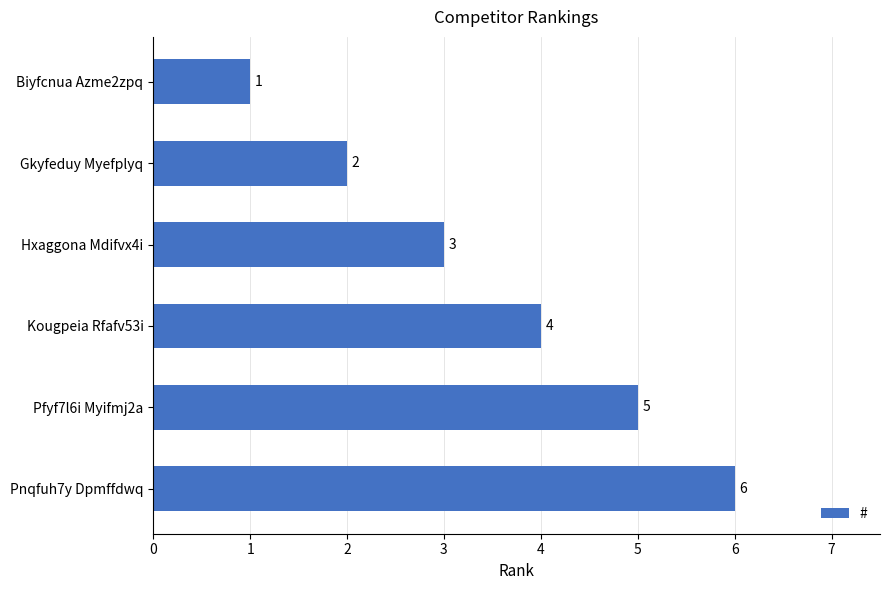

What is the label of the 5th bar from the bottom?

Gkyfeduy Myefplyq